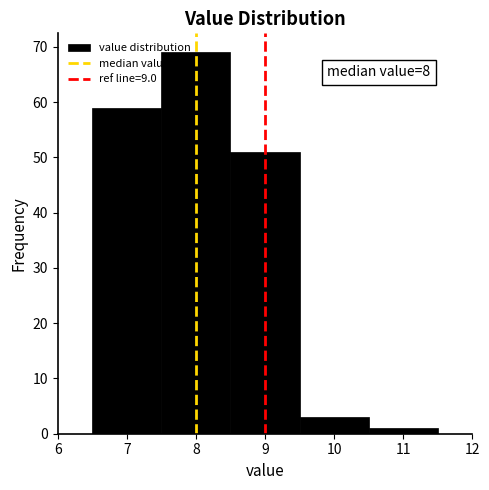

Over which range of the x-axis is the bar tallest?

7.5 to 8.5